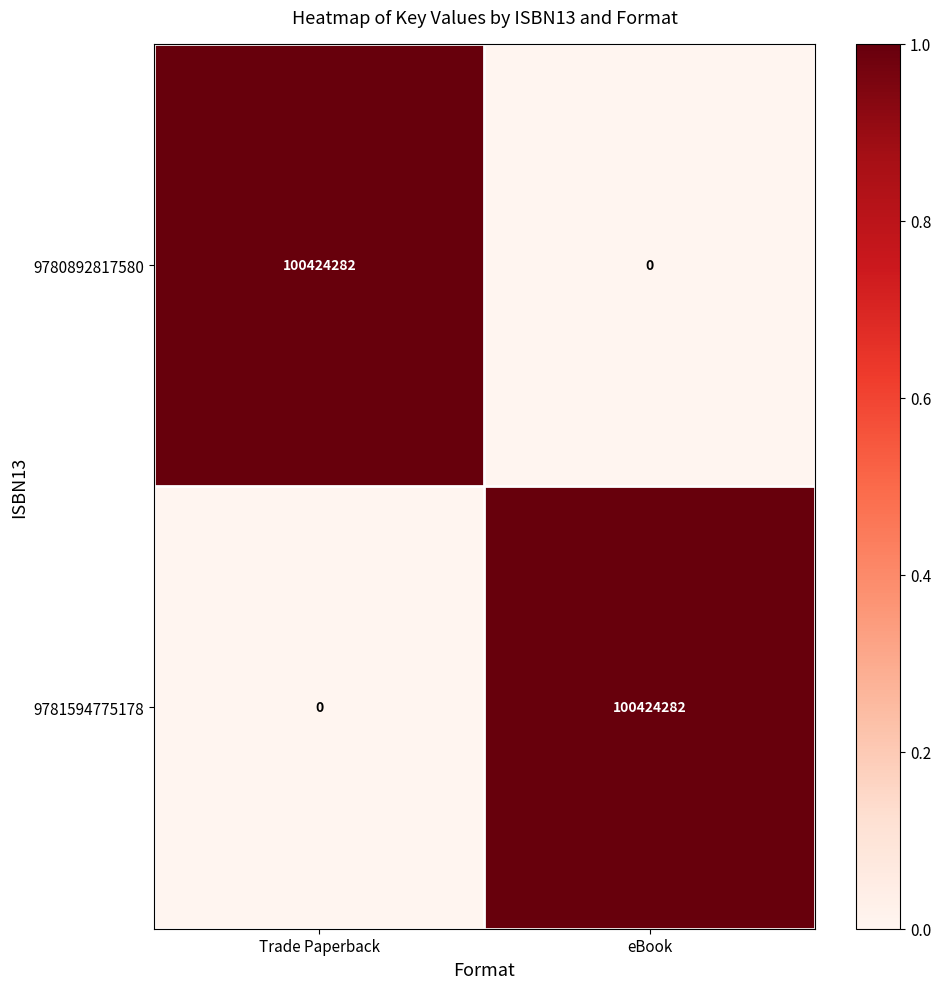

What is the total value across all series at eBook?

100424282